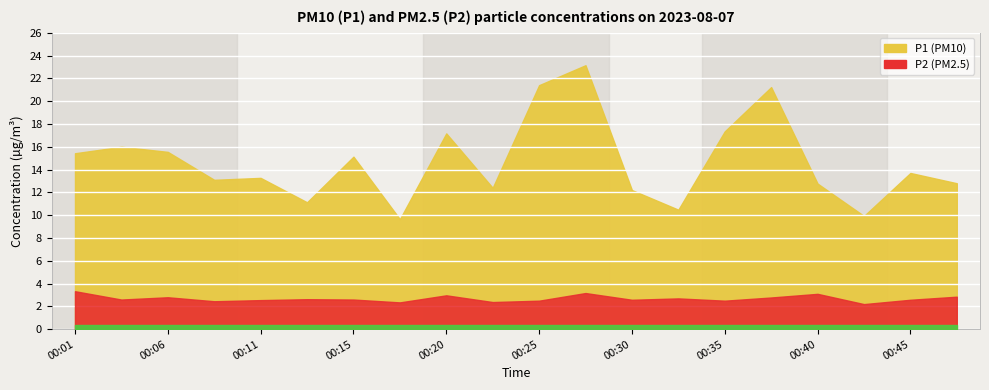

What are all the series names shown in the legend?

P1, P2